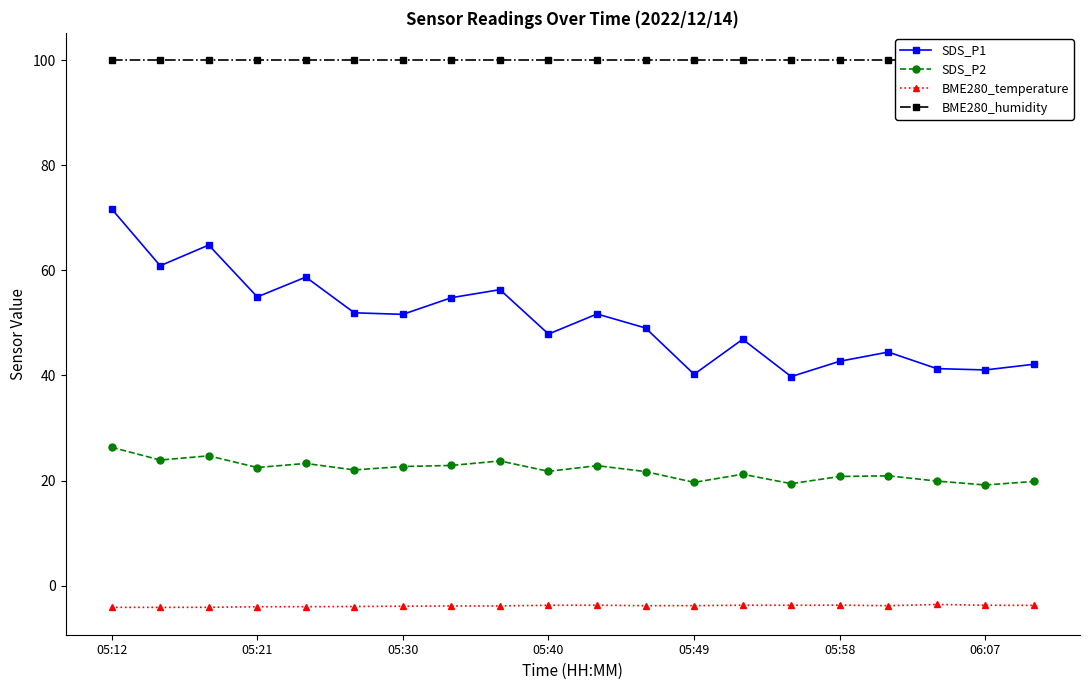

What is the sum of all BME280_humidity values?

2000.0